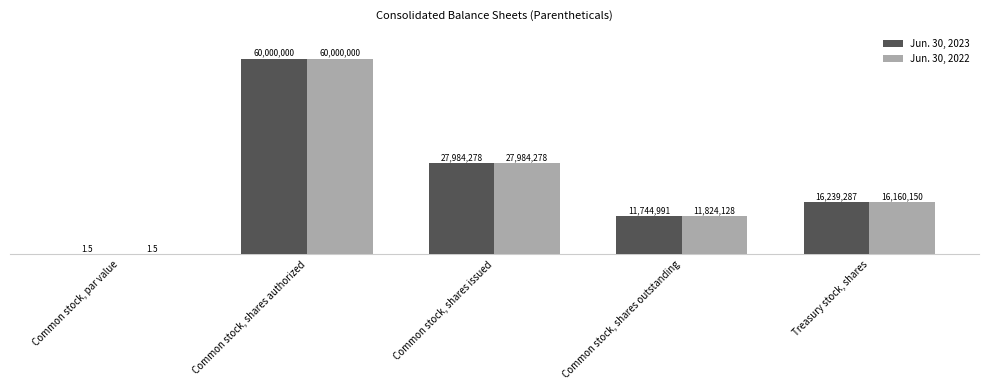

True or false: Jun. 30, 2023 has a value of 8142455.7 at Common stock, shares outstanding.

False